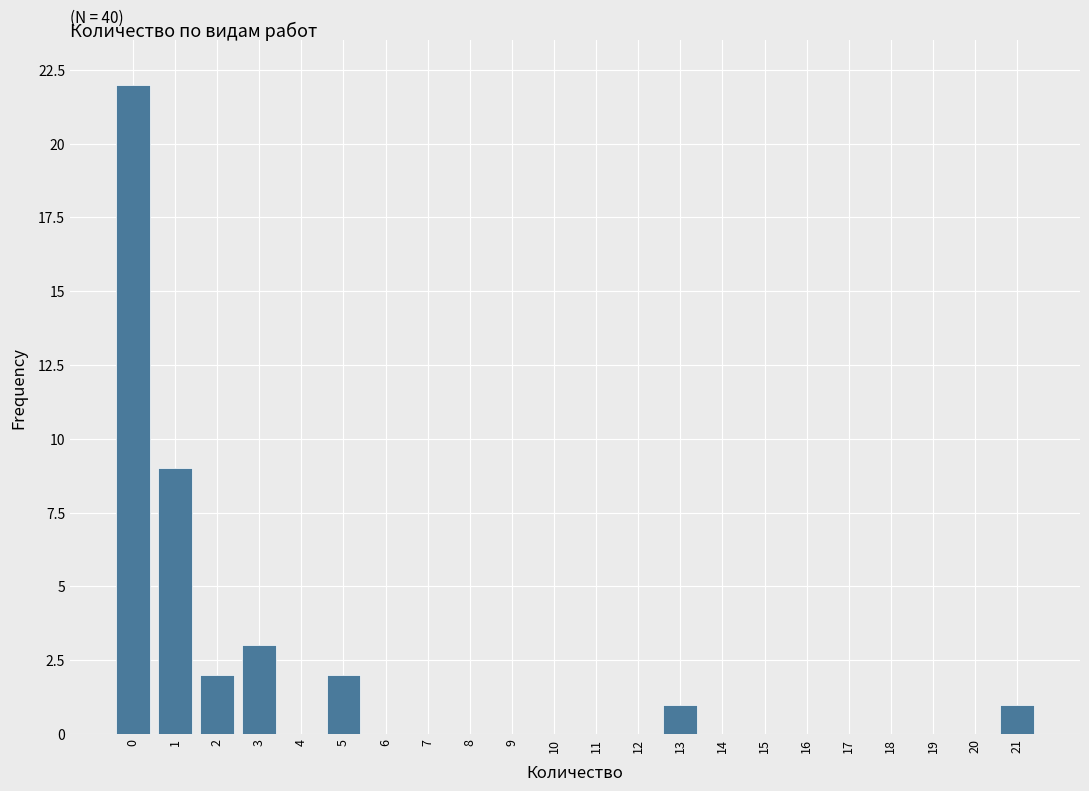

Which range on the x-axis has the tallest bar?

-0.5 to 0.5